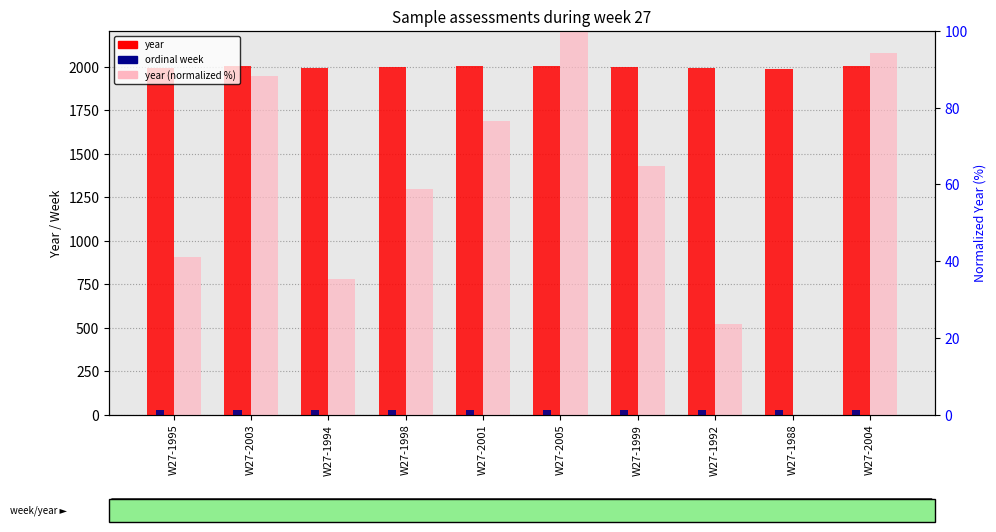

The year (normalized %) series shows 23.5 at W27-1992. True or false?

True